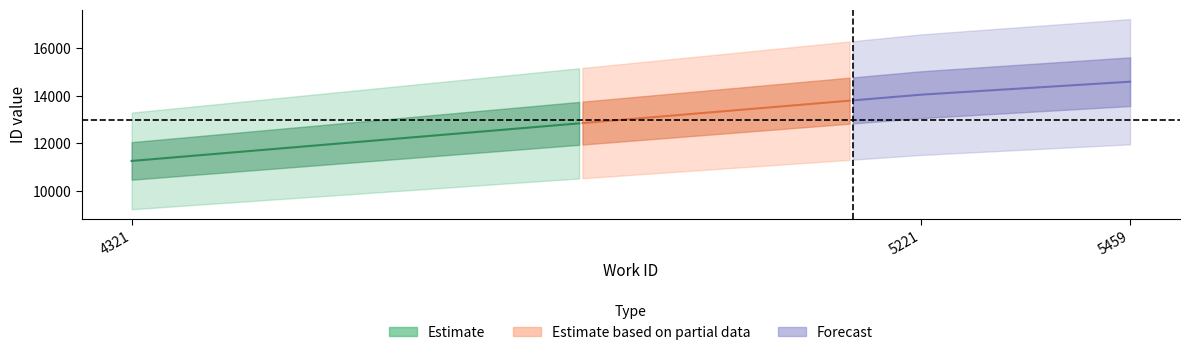

At which category is the sum across all series the highest?

5459